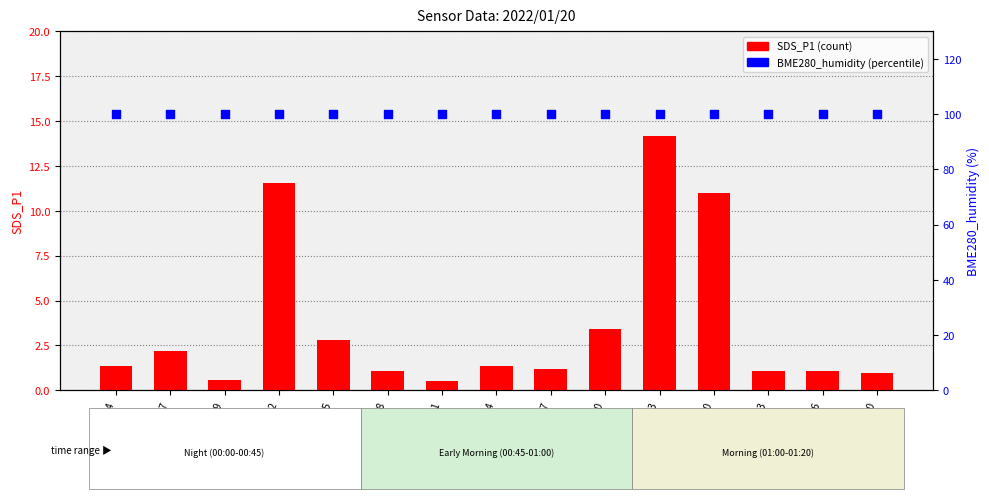

Is the value of BME280_humidity at 01:16 greater than the value of SDS_P1 at 00:54?

Yes